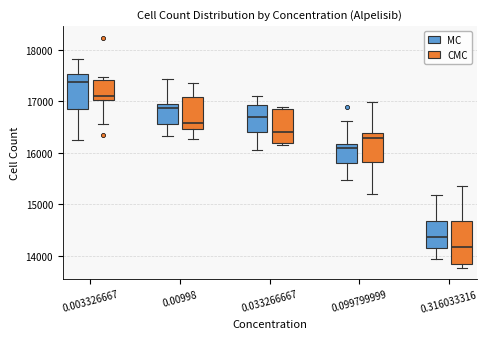

Which box has the highest median line?

0.003326667 (MC)